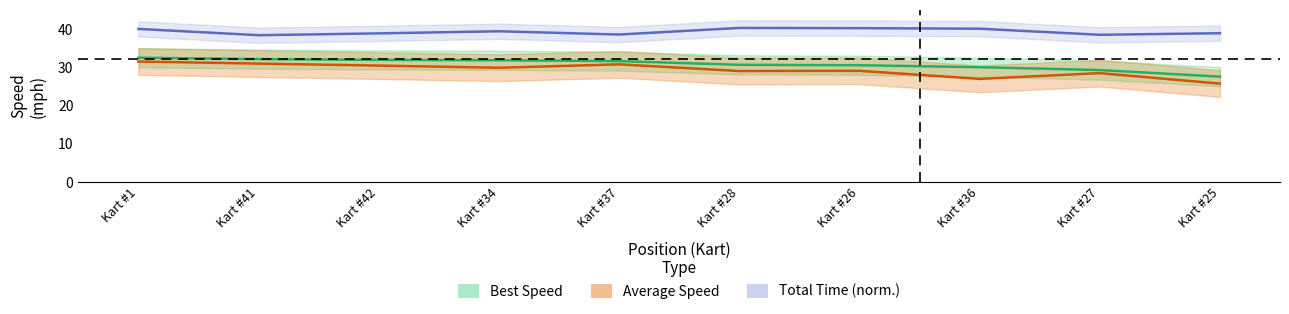

True or false: Best Speed has more than 2 interior local peaks.

False